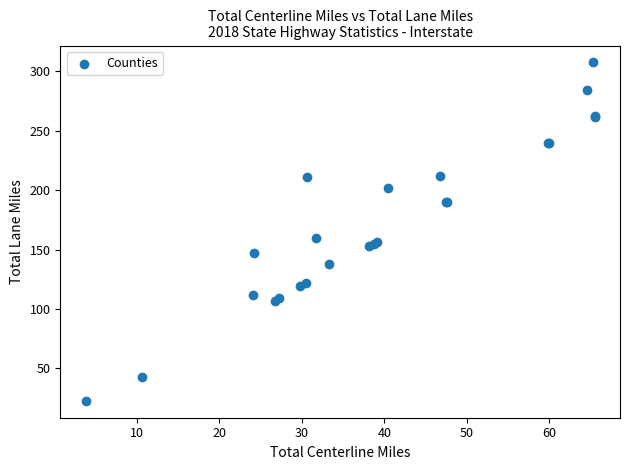

What Y value in the scatter plot is closest to 165?

159.7